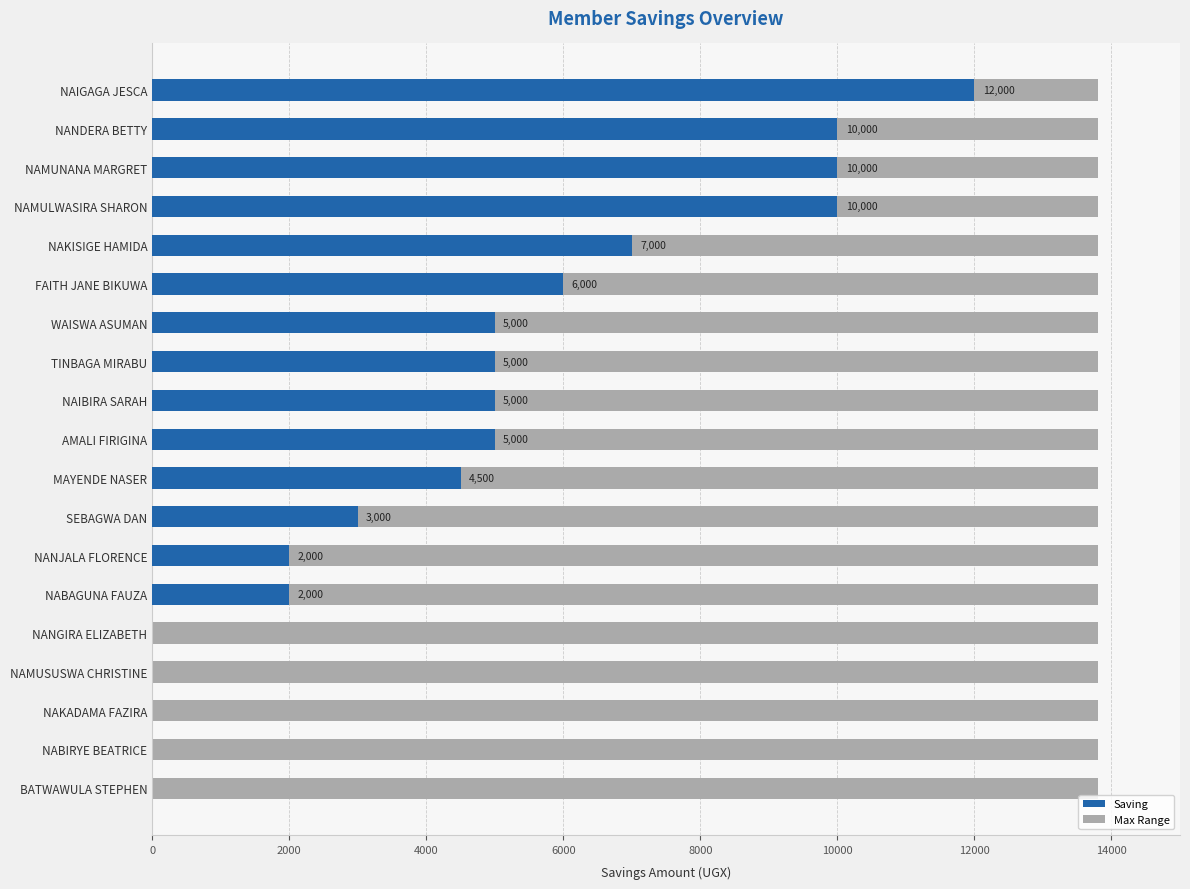

Reading left to right, transcribe all the data shown in this chart.

12000	10000	10000	10000	7000	6000	5000	5000	5000	5000	4500	3000	2000	2000	0	0	0	0	0